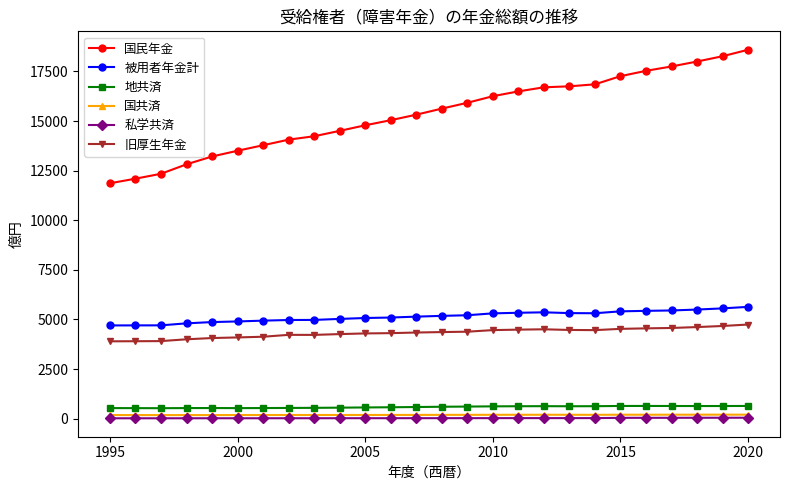

What is the highest value of the 被用者年金計 series?

5636